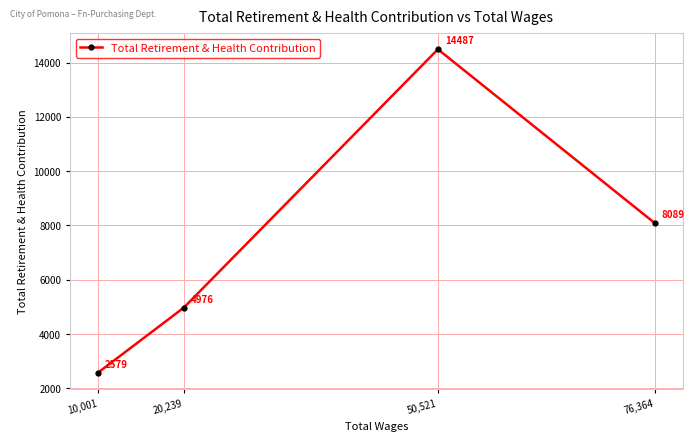

Count the values in the range 4976 to 14487.

3